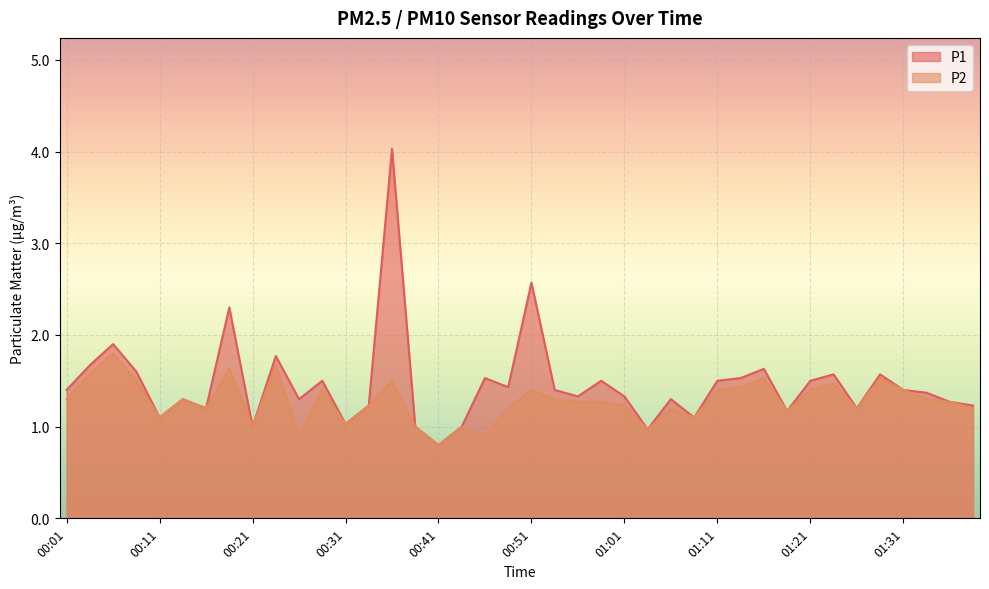

What is the minimum value for P1?

0.8